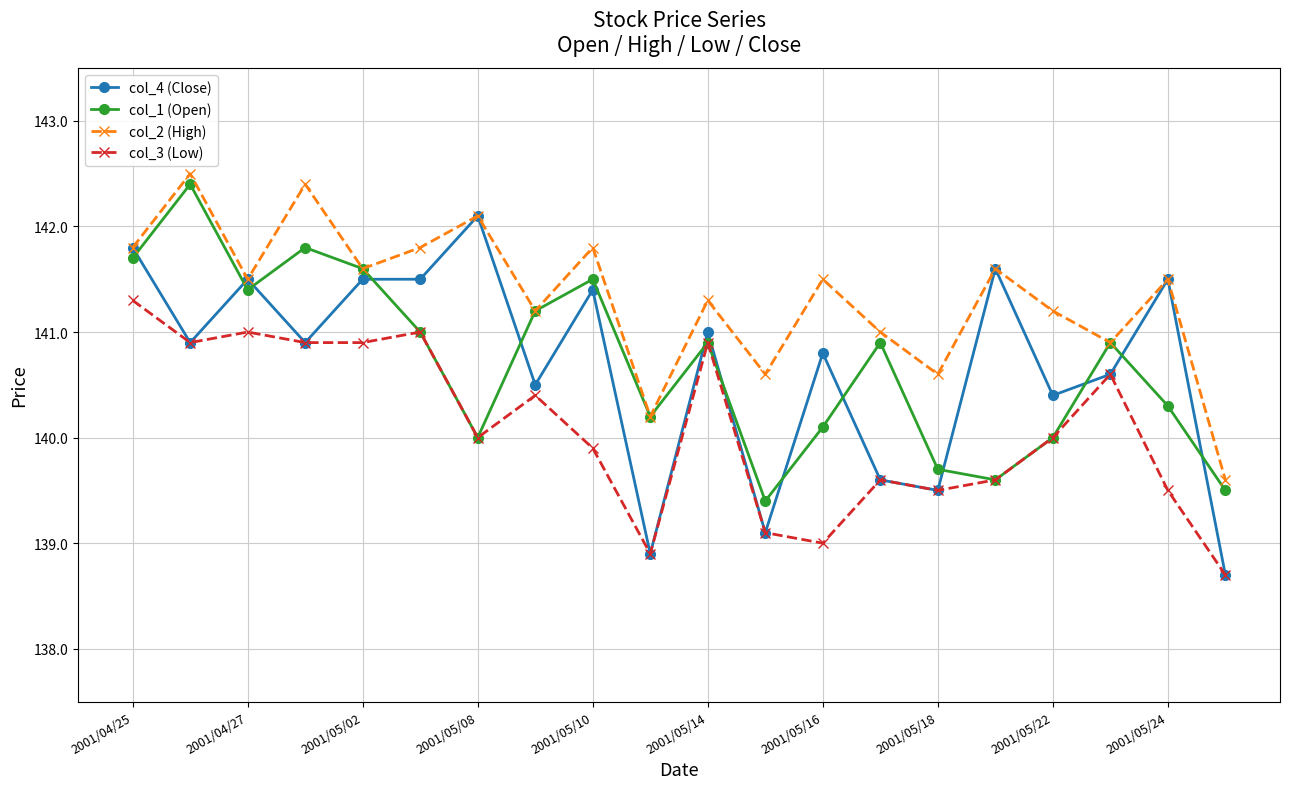

True or false: col_1 (Open) and col_4 (Close) cross at least once.

True